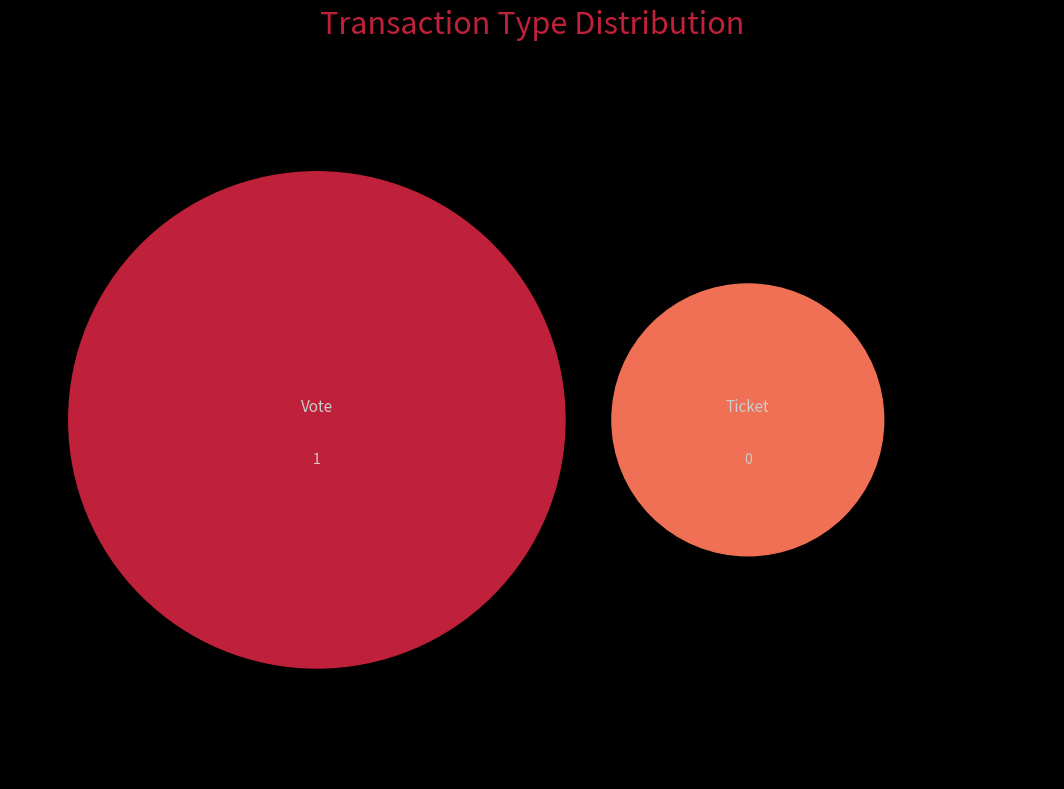

Which has a higher value, Ticket or Vote?

Vote